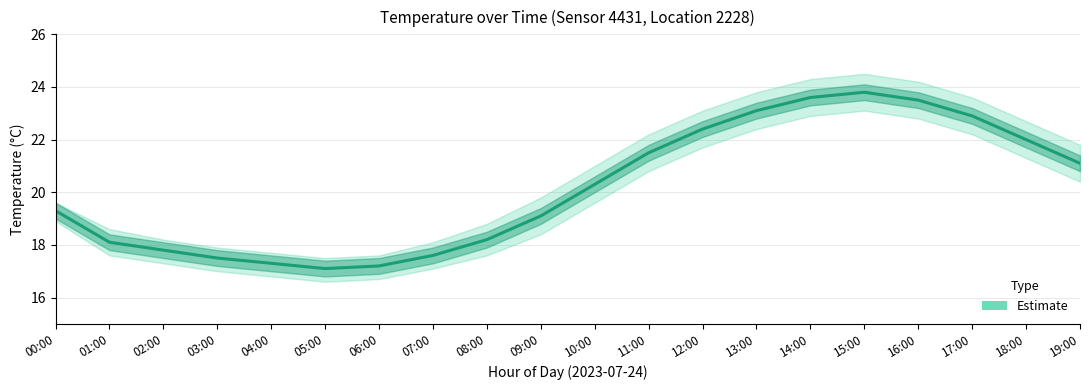

How many values are below 20?

10